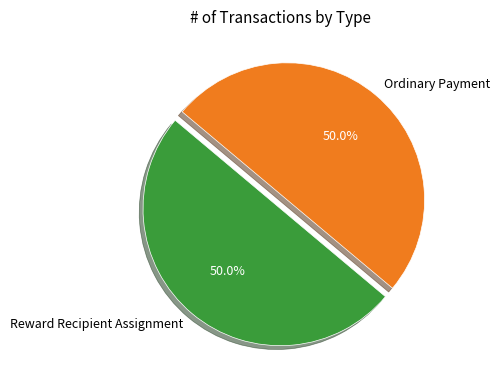

To the nearest percent, what is the combined percentage of Reward Recipient Assignment and Ordinary Payment?

100%